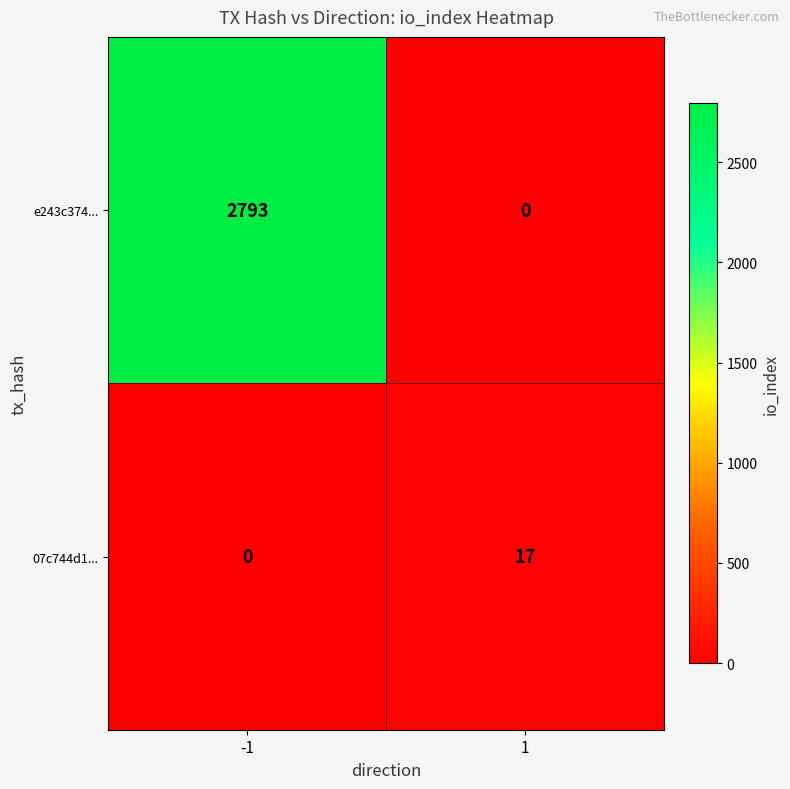

What is the total value across all series at 1?

17